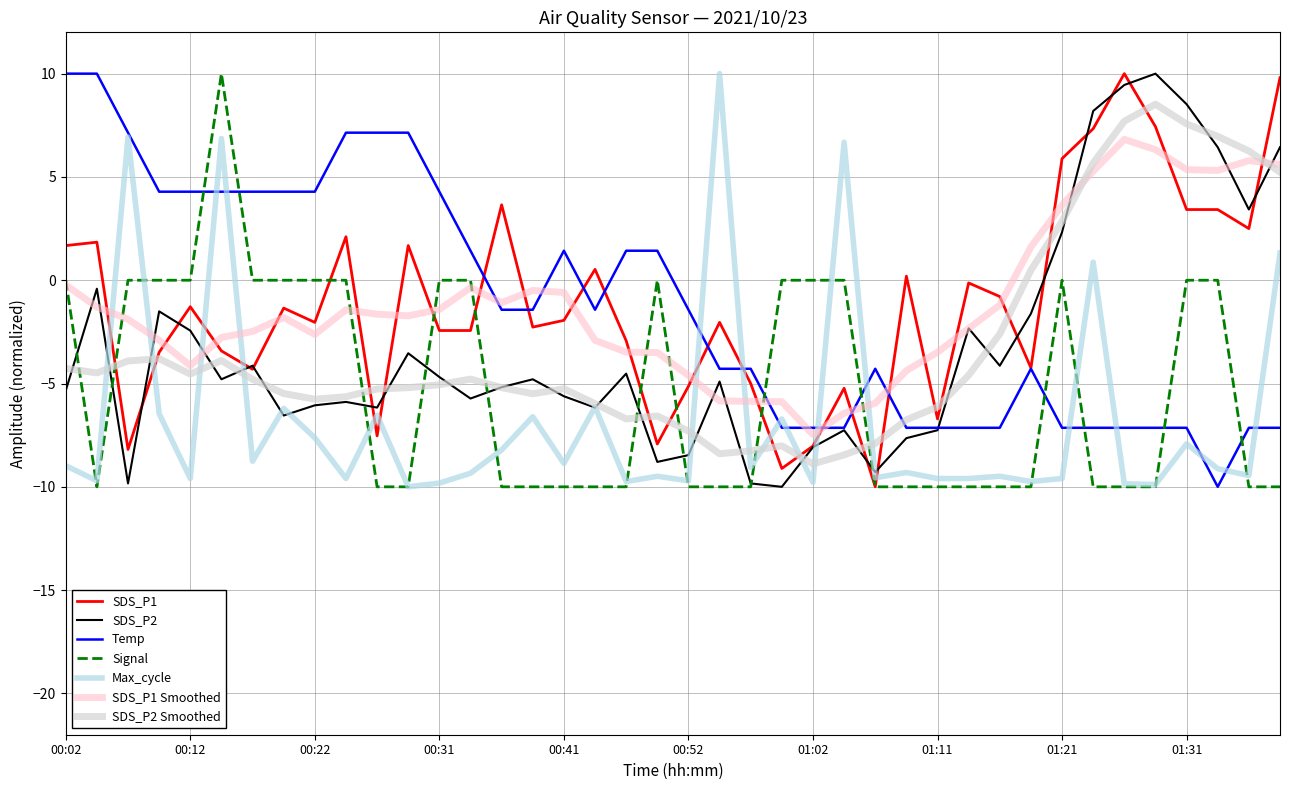

How many lines are shown in the chart?

7